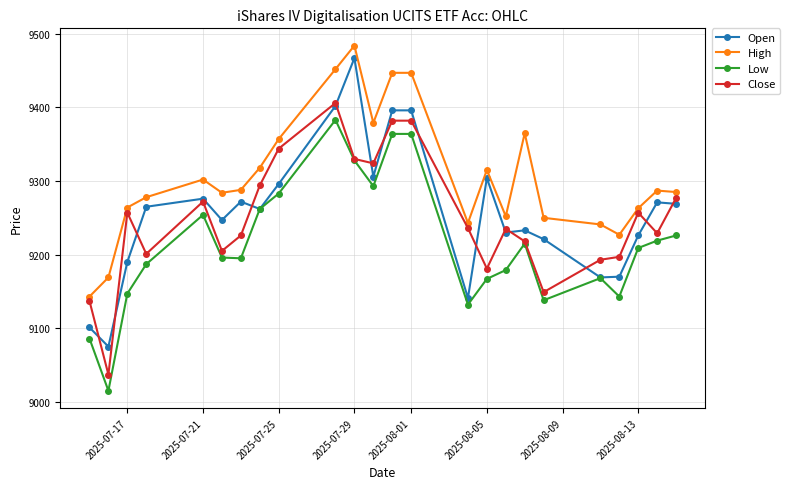

What is the difference between the maximum and minimum values in the Open series?

392